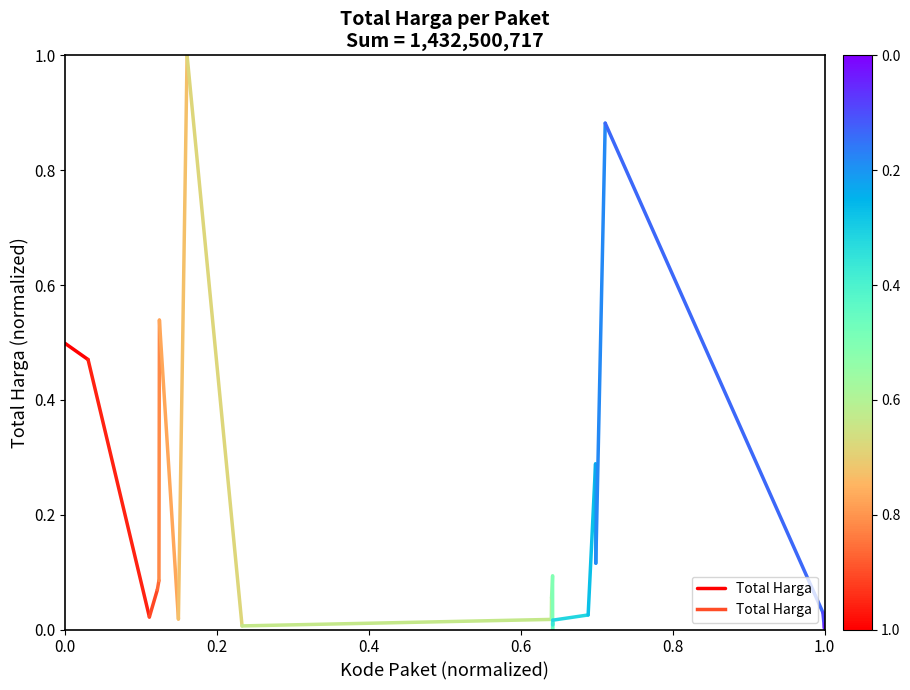

True or false: the data shows 0.3 at 0.0.

False